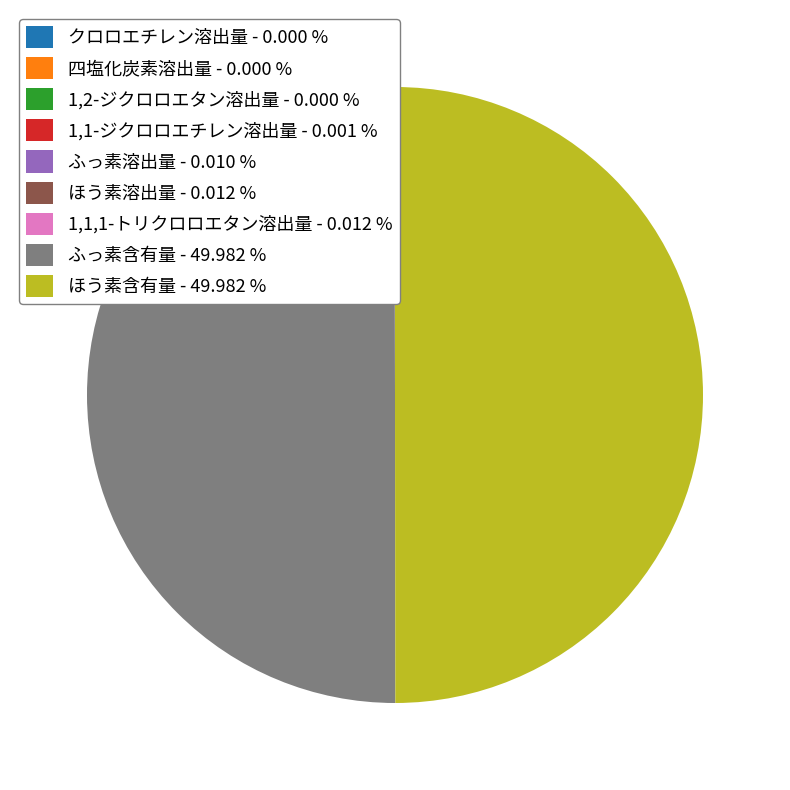

What is the ratio of the value at ふっ素含有量 - 49.982 % to the value at ほう素含有量 - 49.982 %?

1.0